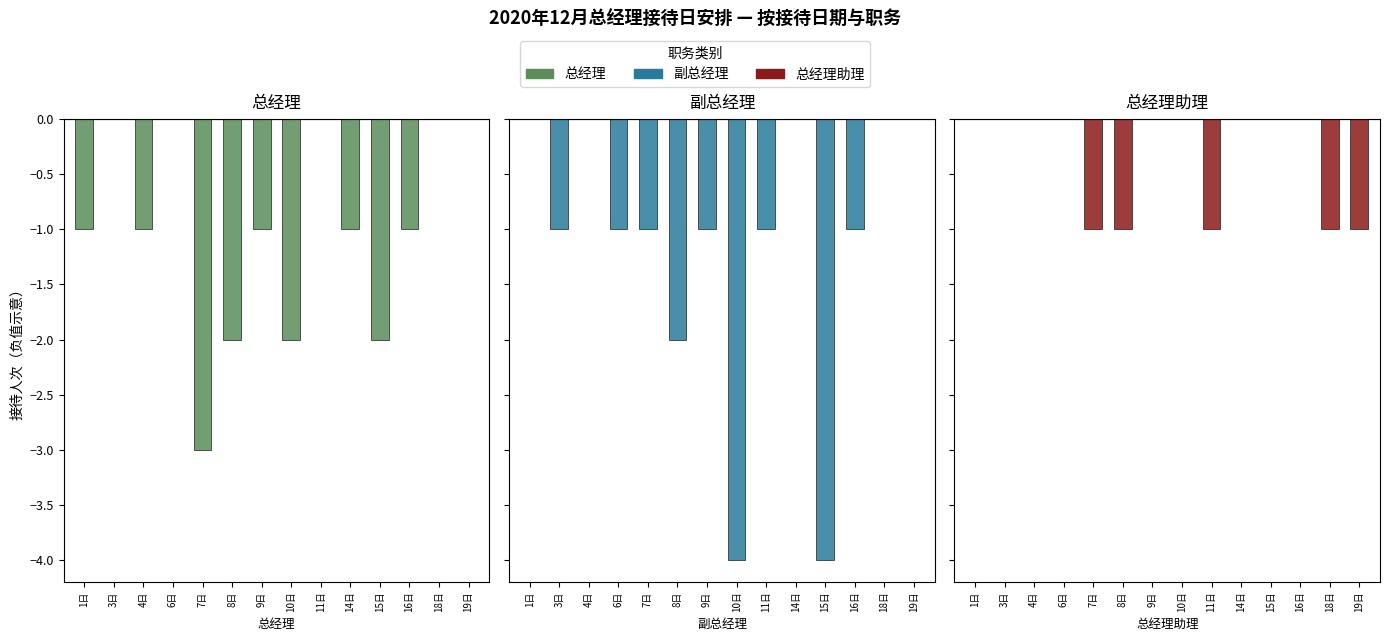

What is the label of the 11th bar from the right?

6日